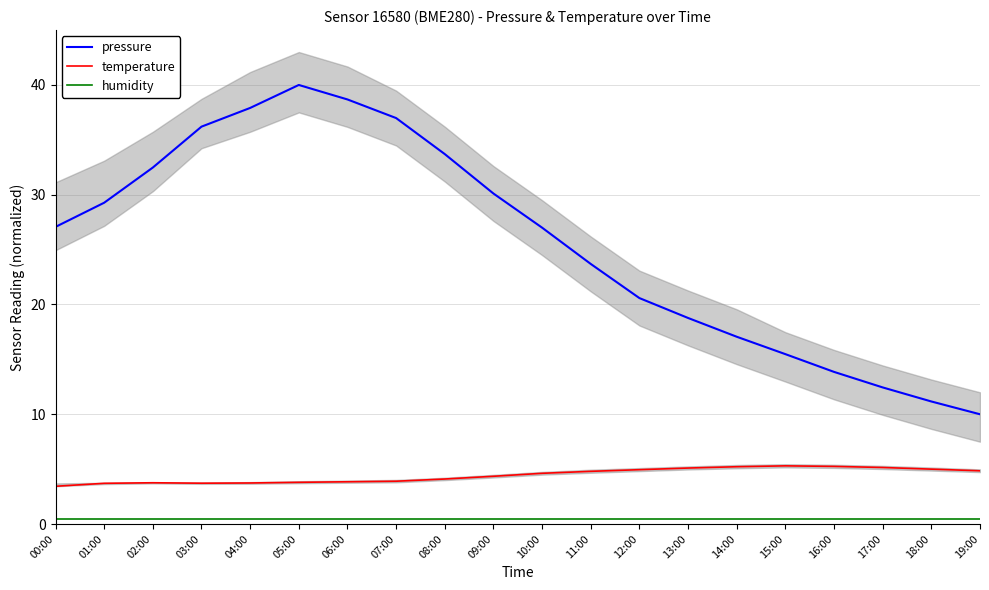

True or false: pressure and humidity cross at least once.

False